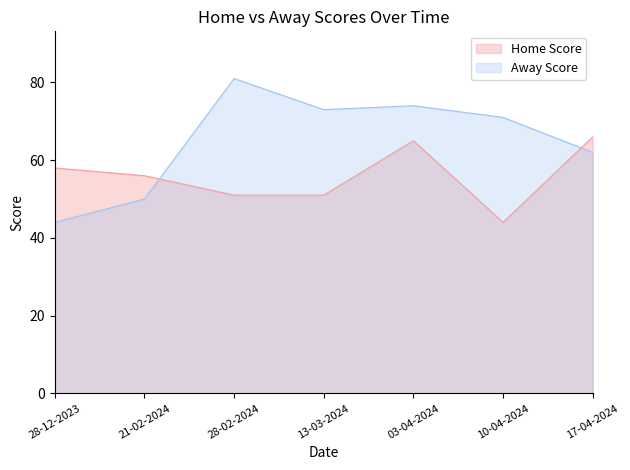

What is the label of the 7th point from the left?

17-04-2024